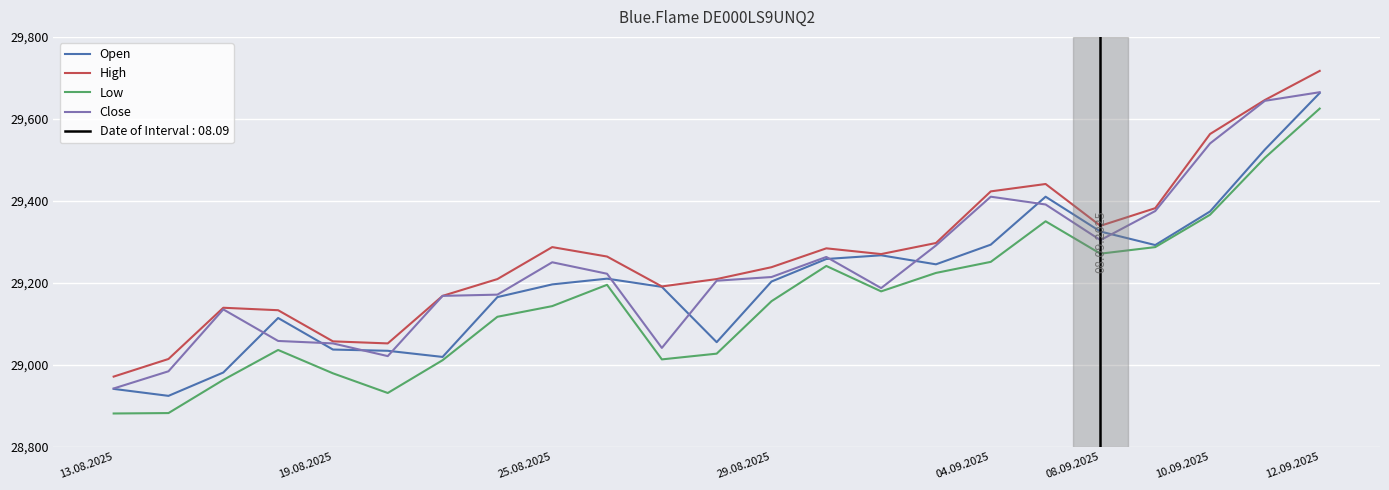

How many interior local valleys does the High series have?

4